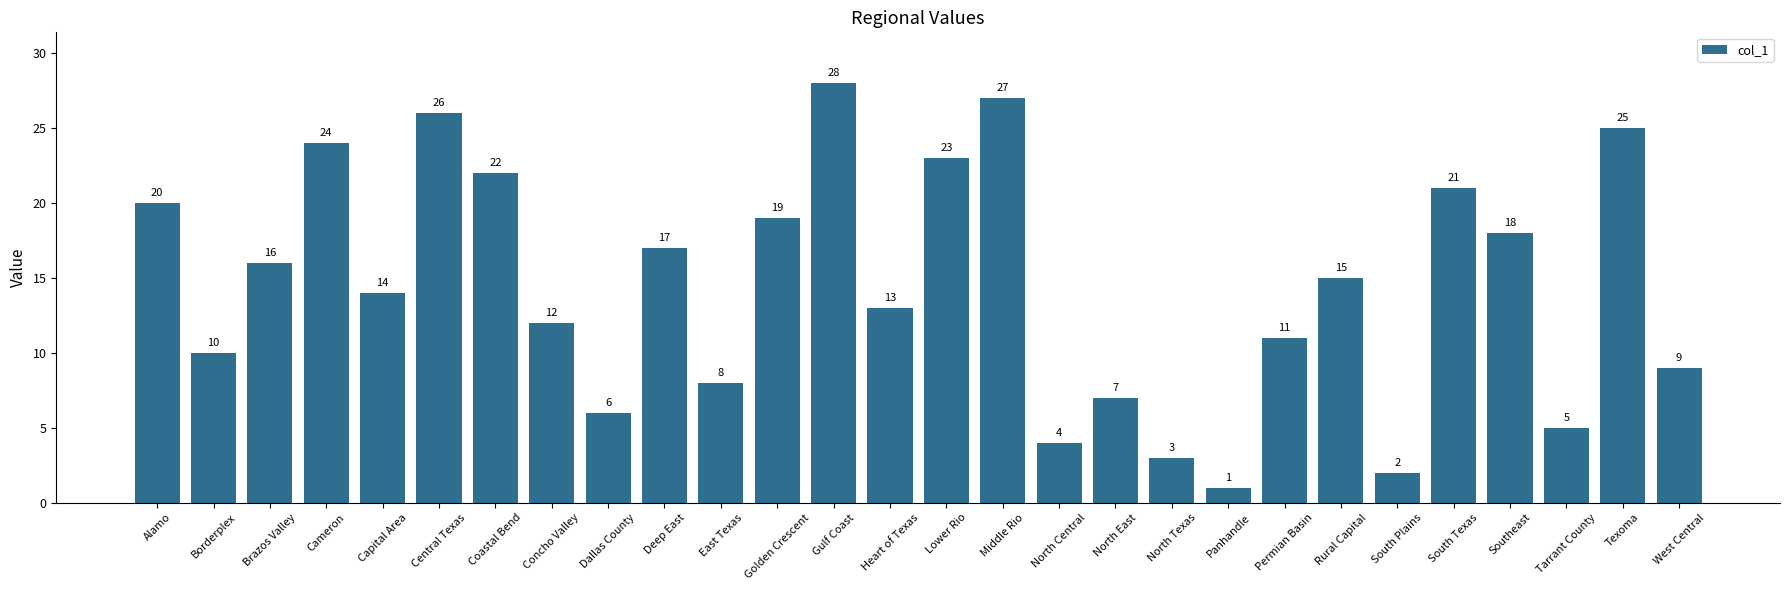

What is the difference between the values at Middle Rio and South Texas?

6